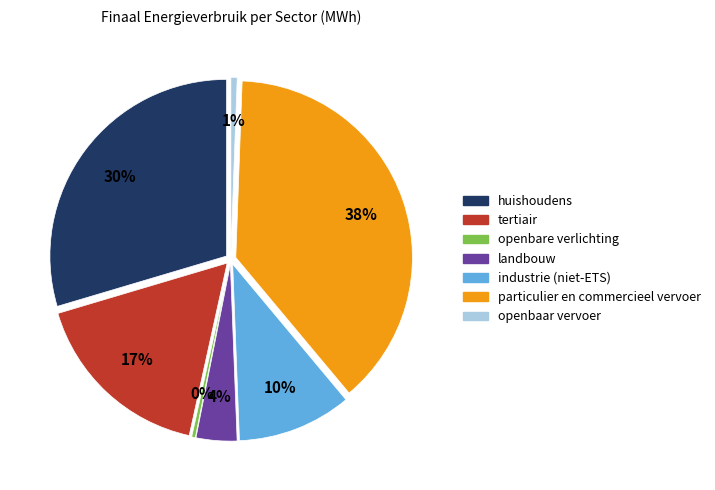

How many segments does this pie chart have?

7